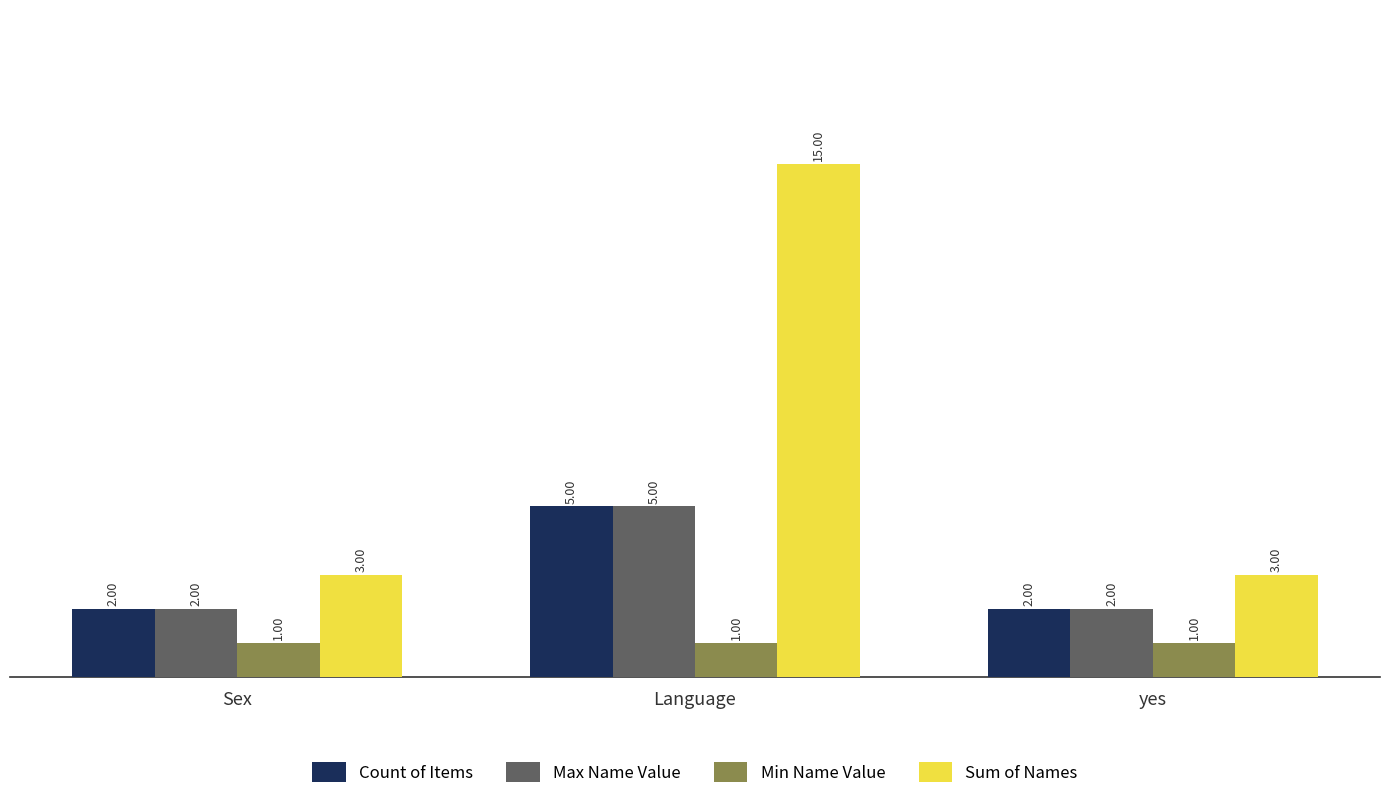

At which category is the sum across all series the highest?

Language